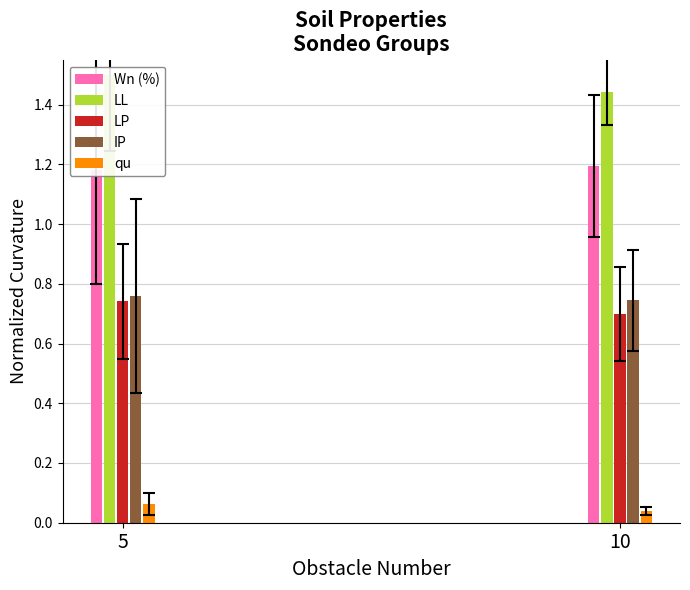

Which series has the largest range (max minus min)?

LL